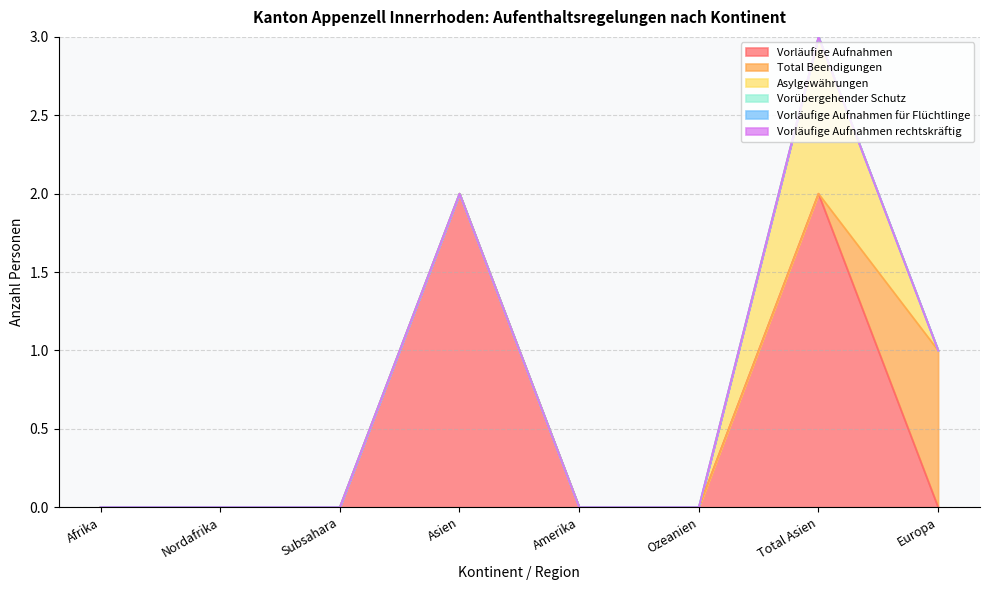

Is it true that Total Beendigungen equals 1 at Europa?

True